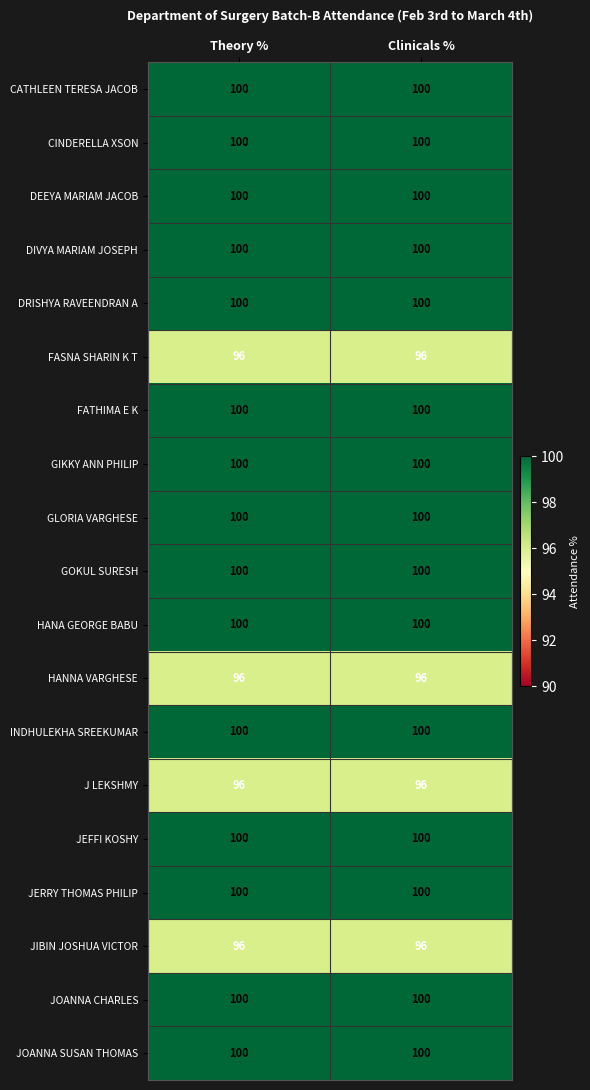

The DIVYA MARIAM JOSEPH series shows 59 at Theory %. True or false?

False